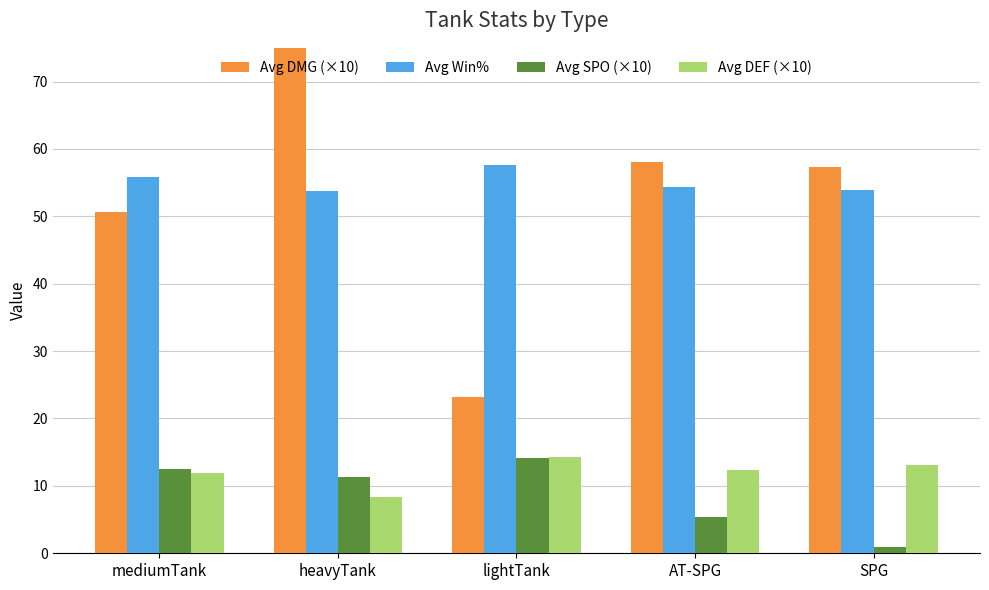

How many values in the Avg DEF (×10) series exceed 12?

3